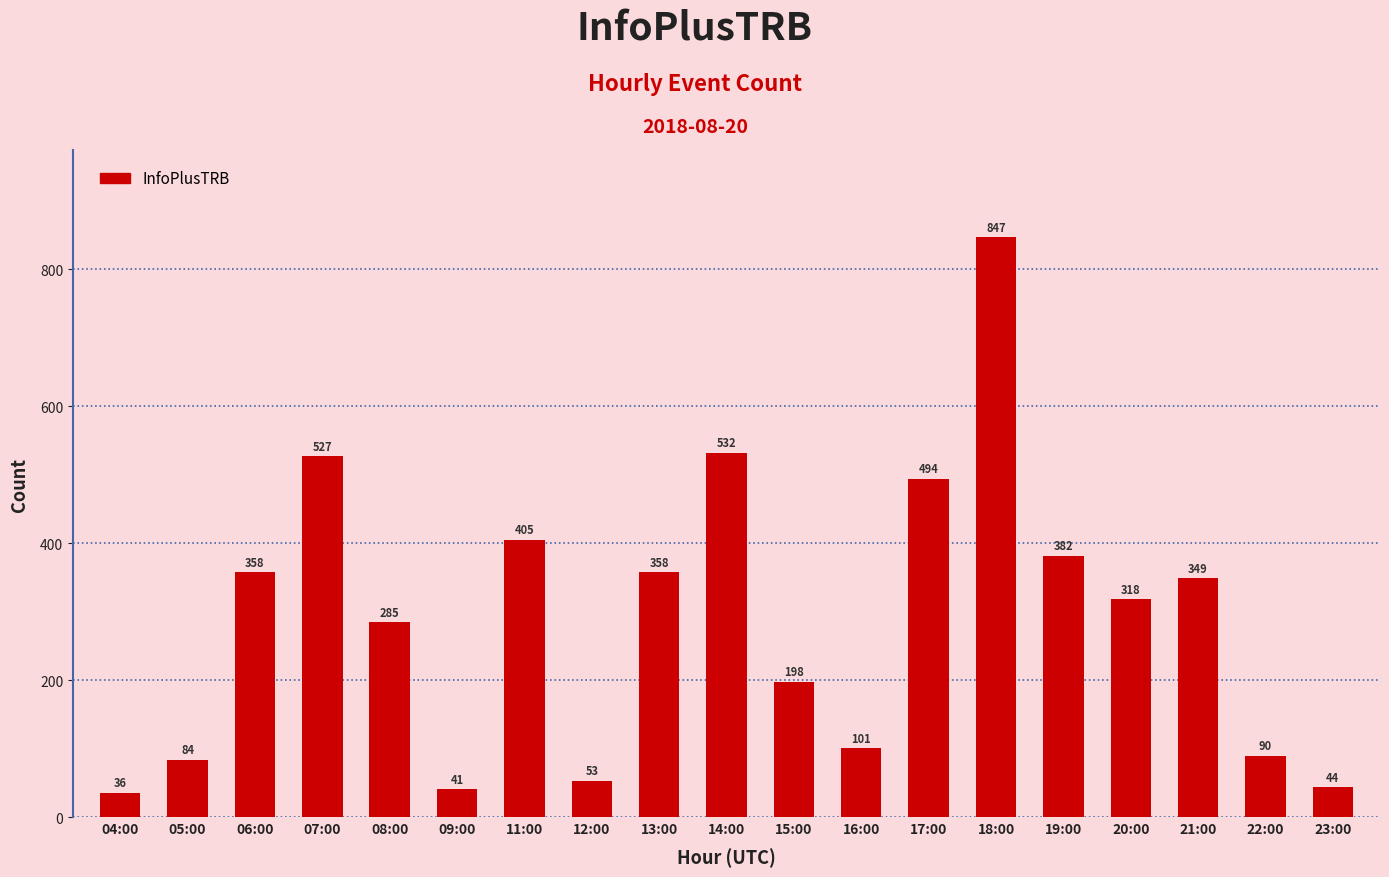

Is it true that the value at 21:00 is 202?

False